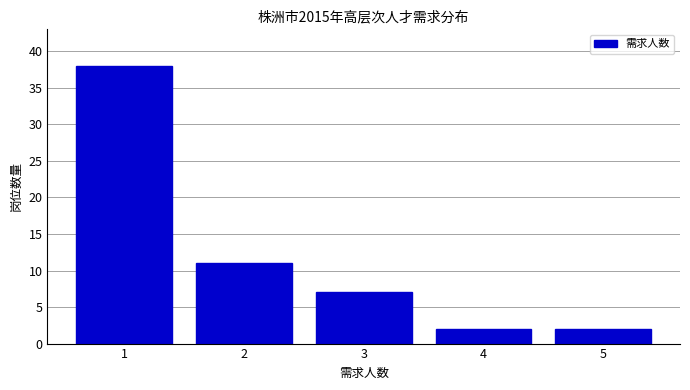

Reading left to right, what are all the values shown in this chart?

1=38	2=11	3=7	4=2	5=2